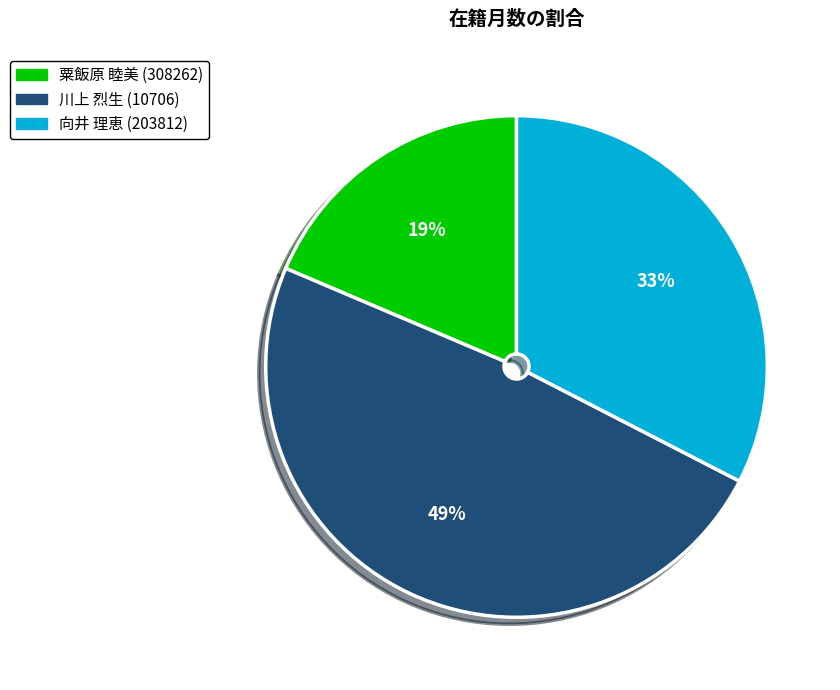

Rank the categories by value from highest to lowest.

川上 烈生 (10706), 向井 理恵 (203812), 粟飯原 睦美 (308262)